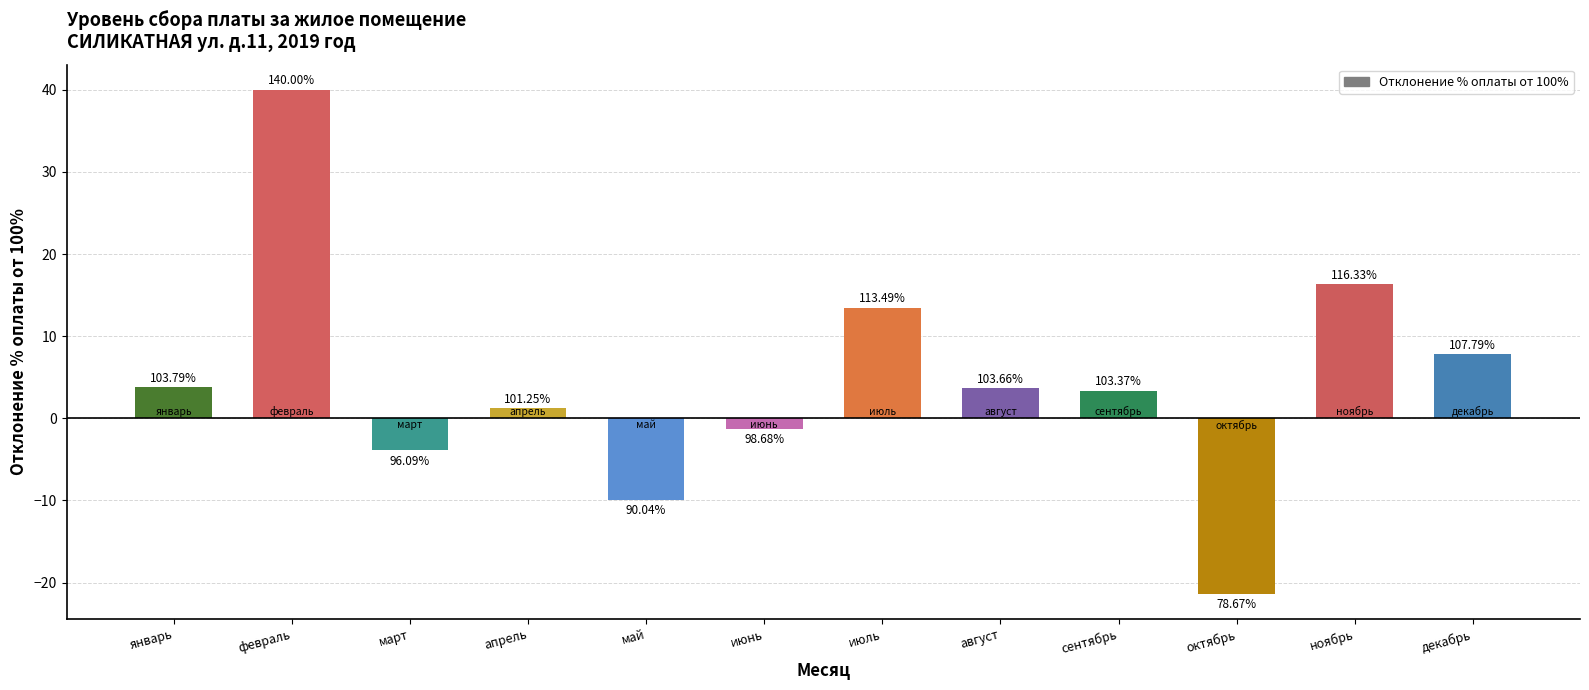

The value at июнь is -1.3. True or false?

True